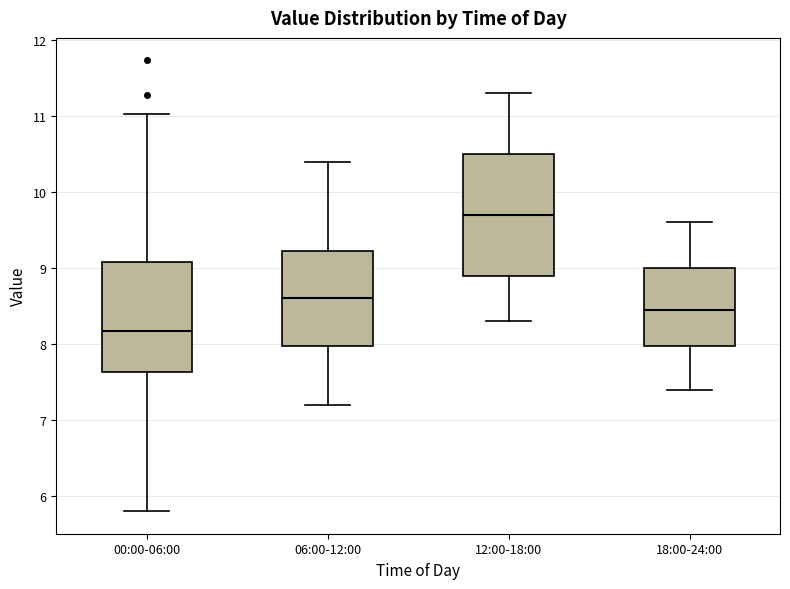

Which box has the highest median line?

12:00-18:00